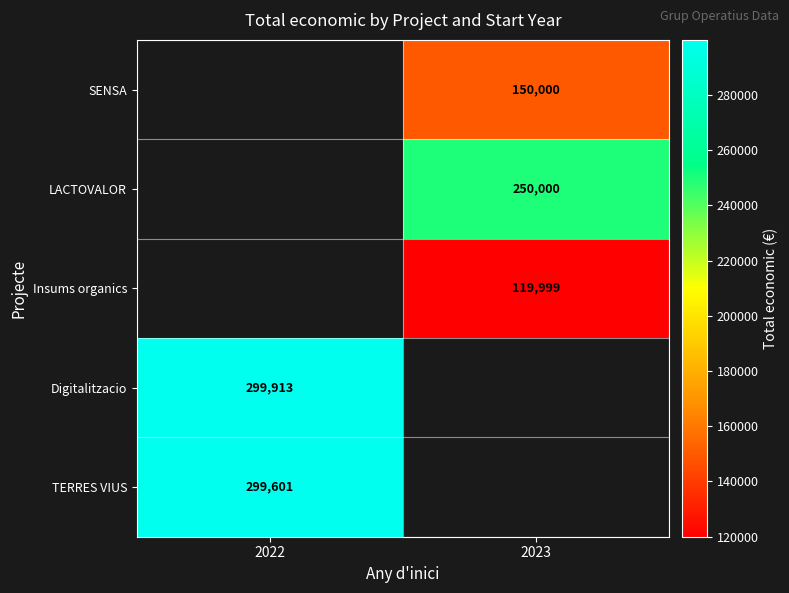

True or false: TERRES VIUS has a value of 493865 at 2022.

False